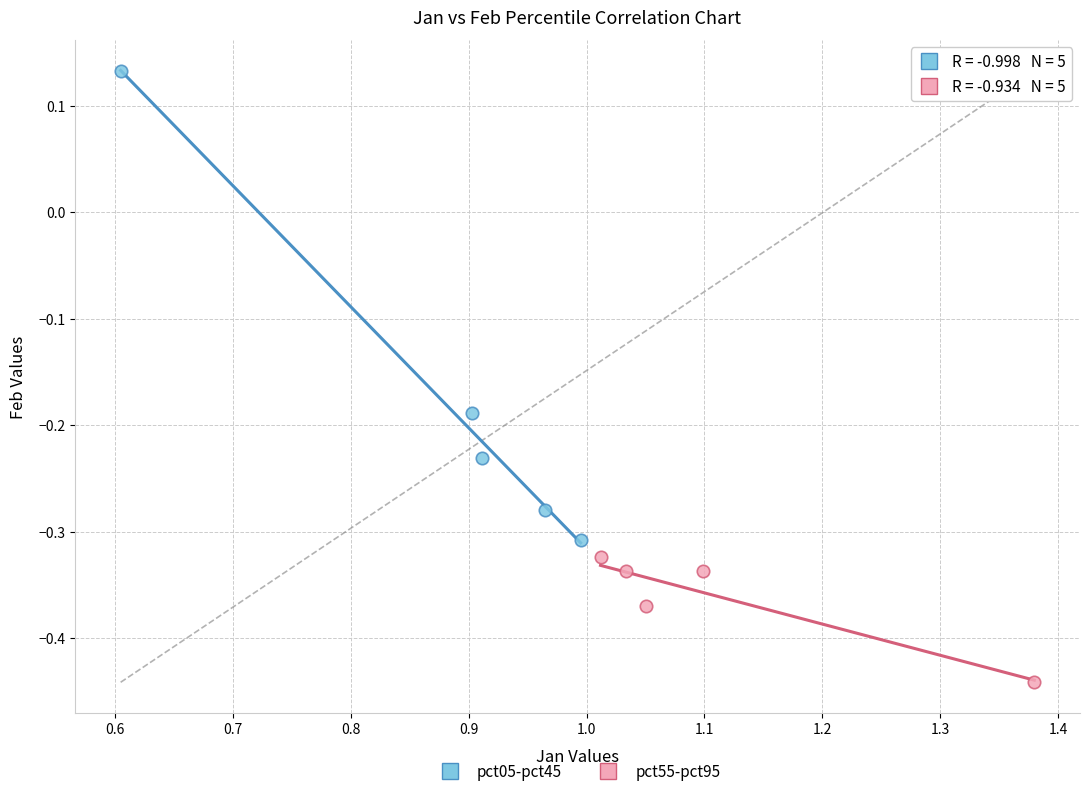

Which series reaches the minimum Y coordinate?

pct55-pct95